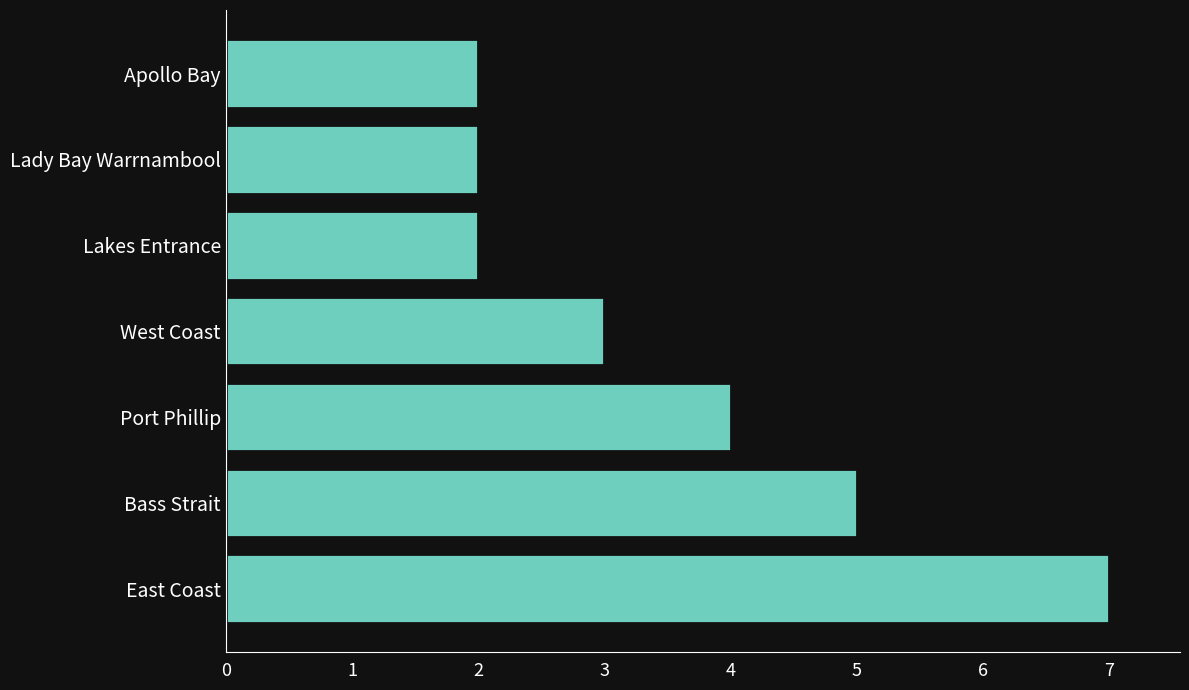

How many series are shown in this chart?

1